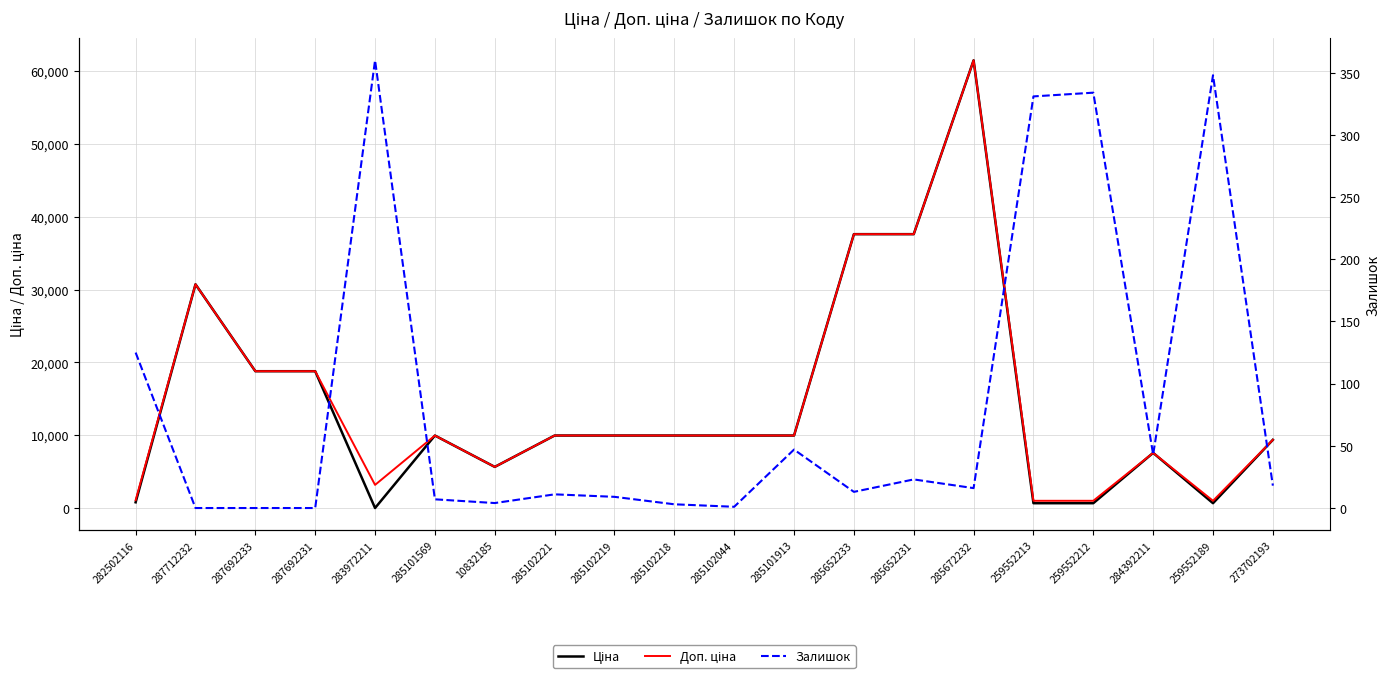

True or false: Доп. ціна and Ціна intersect in this chart.

False